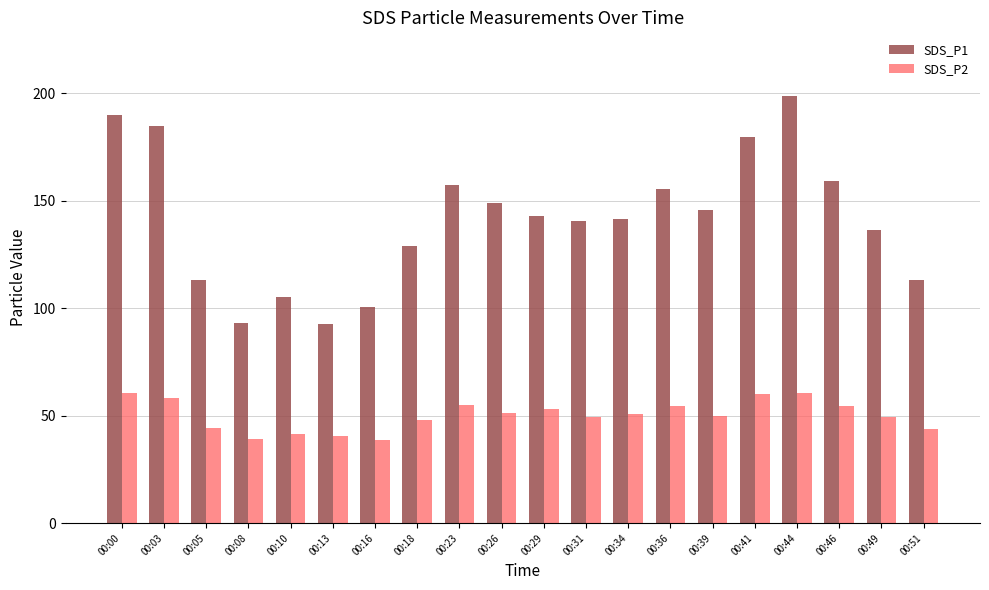

What is the sum of the SDS_P2 values at 00:13 and 00:36?

95.2